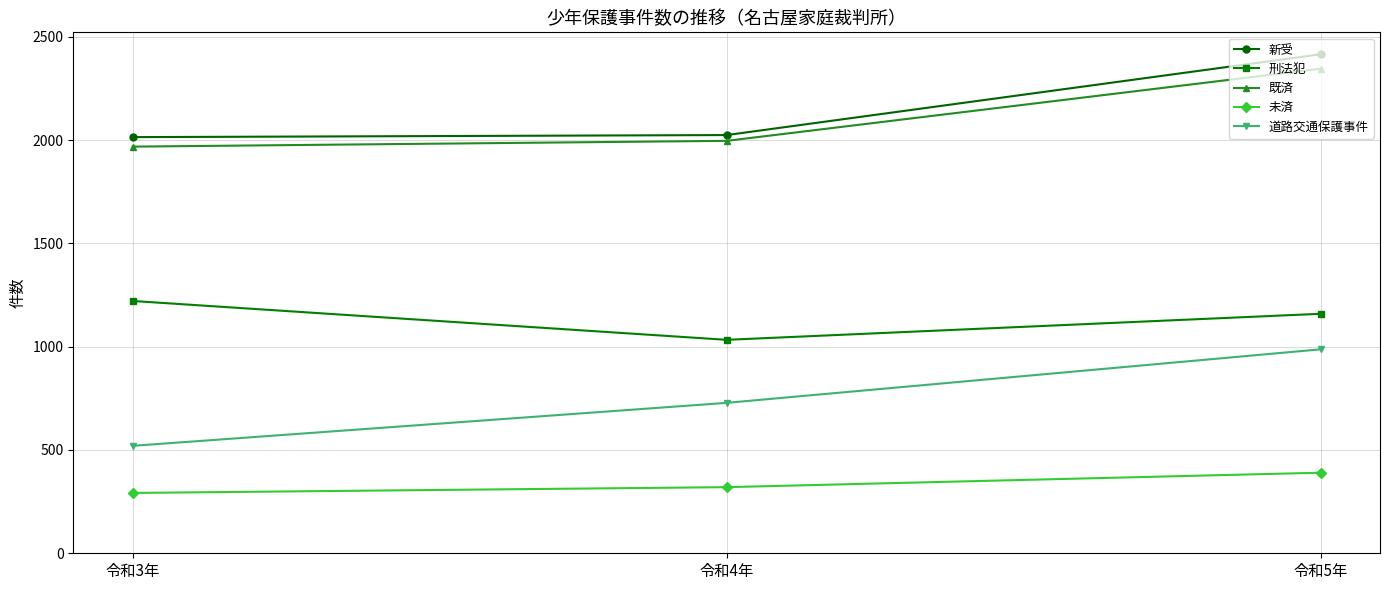

What is the spread (max minus min) of values at 令和5年?

2025